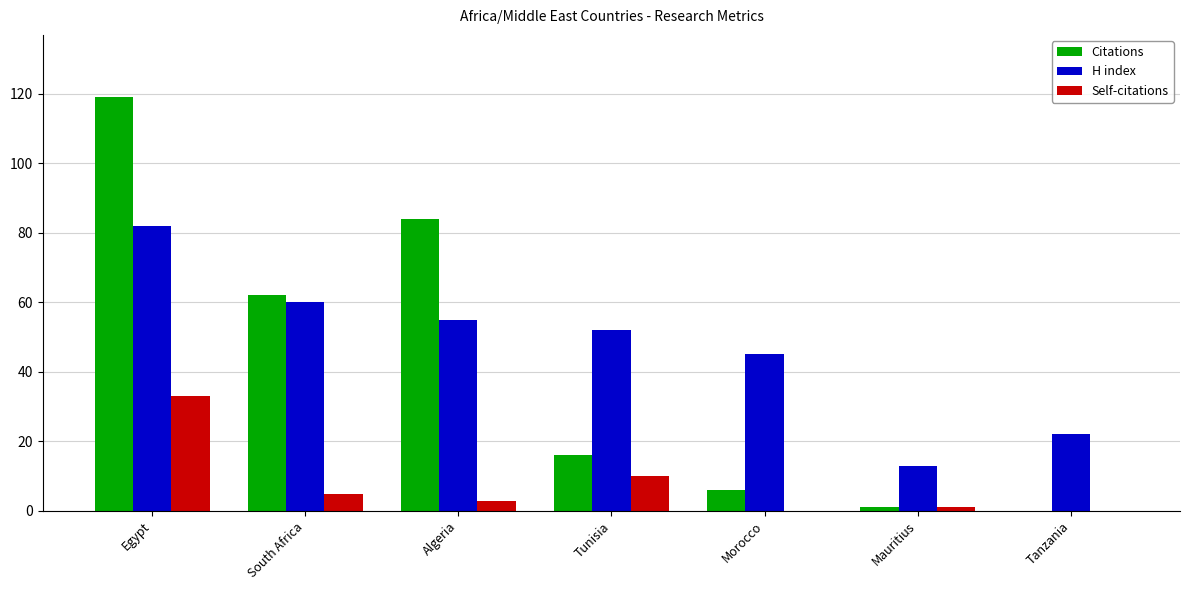

Reading left to right, extract all data points from this chart.

Citations: 119	62	84	16	6	1	0
H index: 82	60	55	52	45	13	22
Self-citations: 33	5	3	10	0	1	0